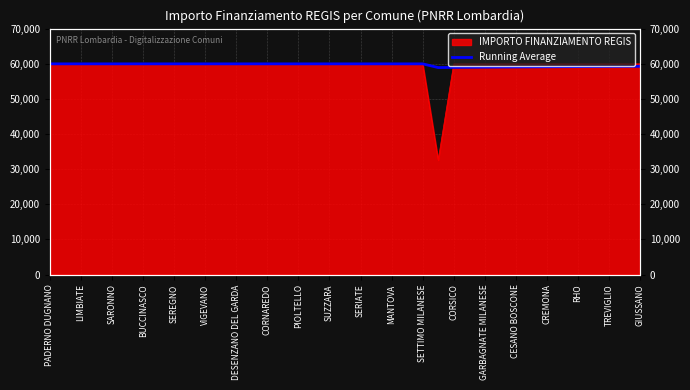

What is the average value?

59658.8